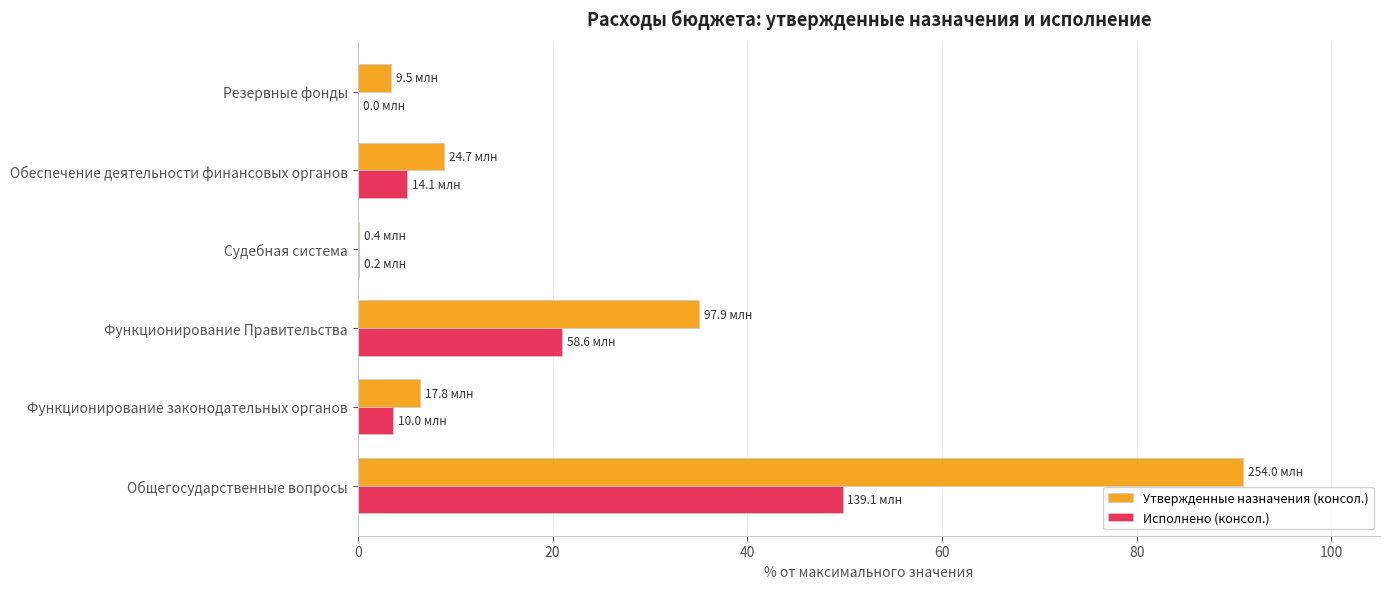

Which series changed the most between Общегосударственные вопросы and Судебная система?

Утвержденные назначения (консол.)